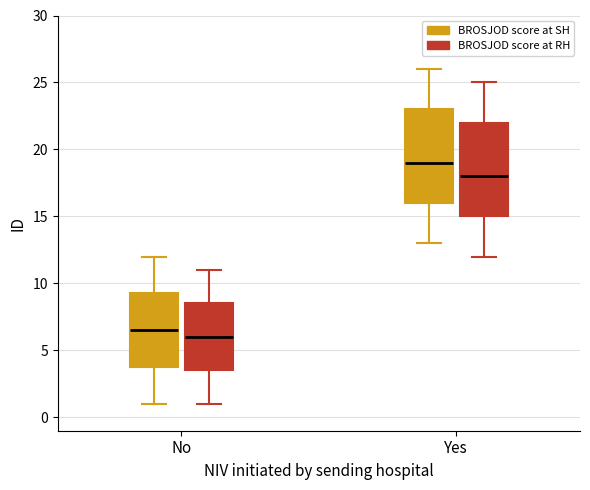

Reading left to right, read every box against the y-axis: the position of its median line, the range the box covers, and the ends of its whiskers. The values are not printed on the chart, so give them approximately, as read against the axis.

No (BROSJOD score at SH): median 6.5, box 4.0 to 9.5, whiskers 1.0 to 12.0
No (BROSJOD score at RH): median 6.0, box 3.5 to 8.5, whiskers 1.0 to 11.0
Yes (BROSJOD score at SH): median 19.0, box 16.0 to 23.0, whiskers 13.0 to 26.0
Yes (BROSJOD score at RH): median 18.0, box 15.0 to 22.0, whiskers 12.0 to 25.0